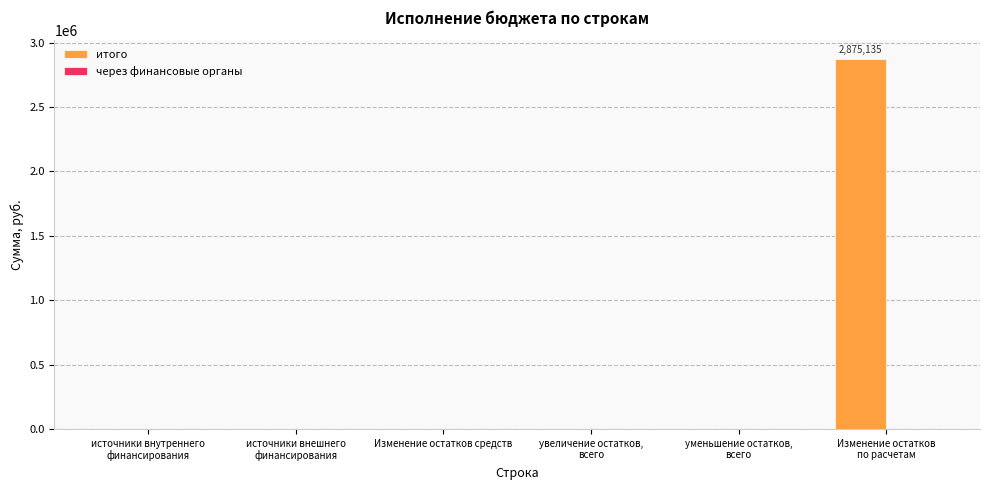

What is the greatest value displayed?

2875135.5